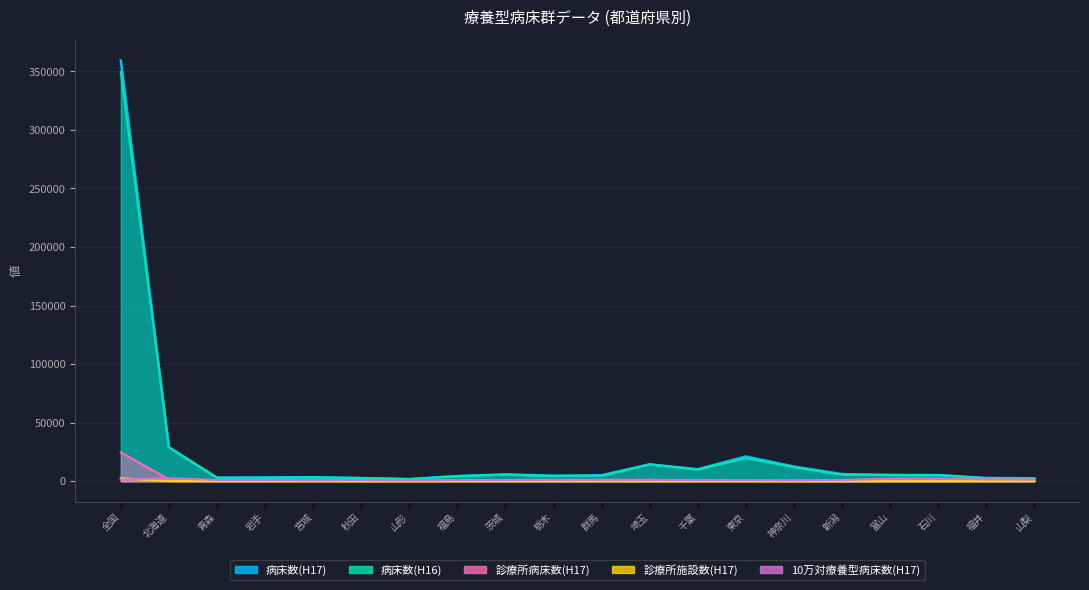

How many data points in 病床数(H16) are above 308?

9